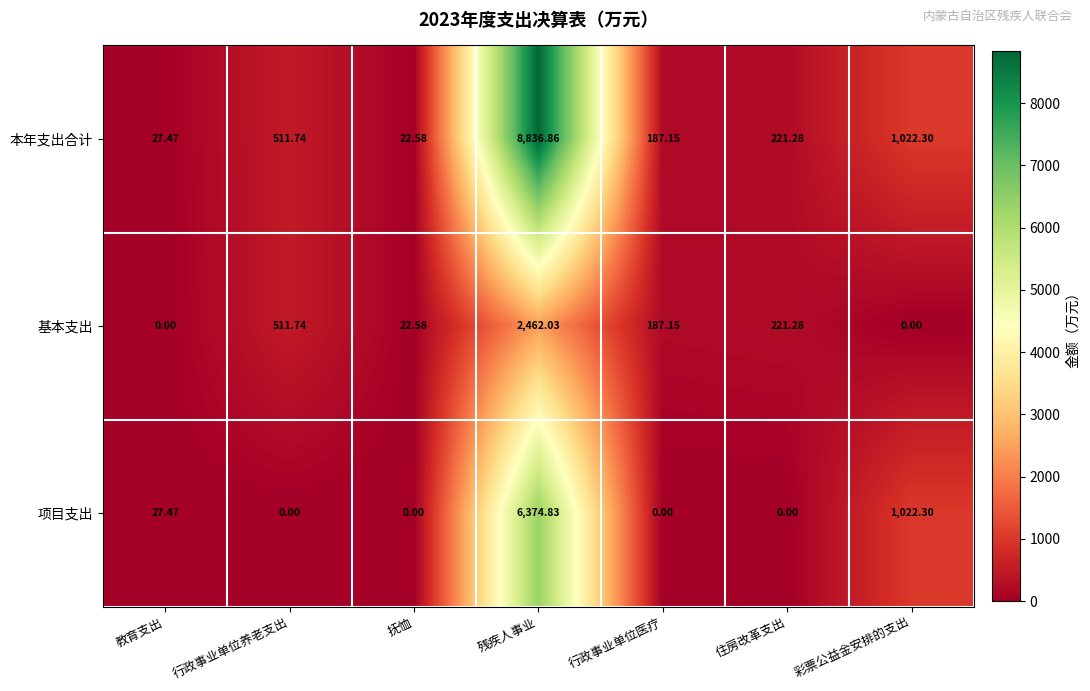

Count the number of categories in the chart.

7